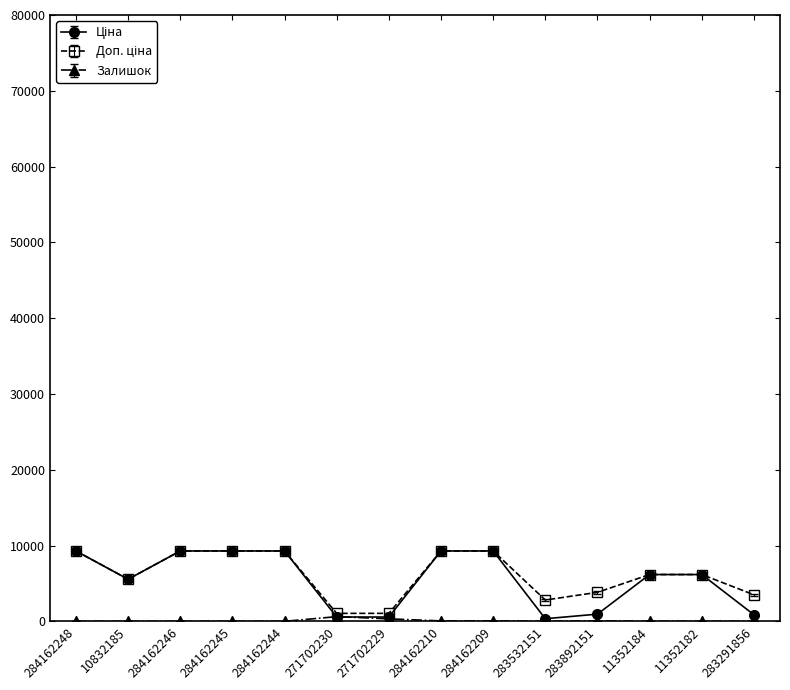

What is the spread (max minus min) of values at 283892151?

3778.8